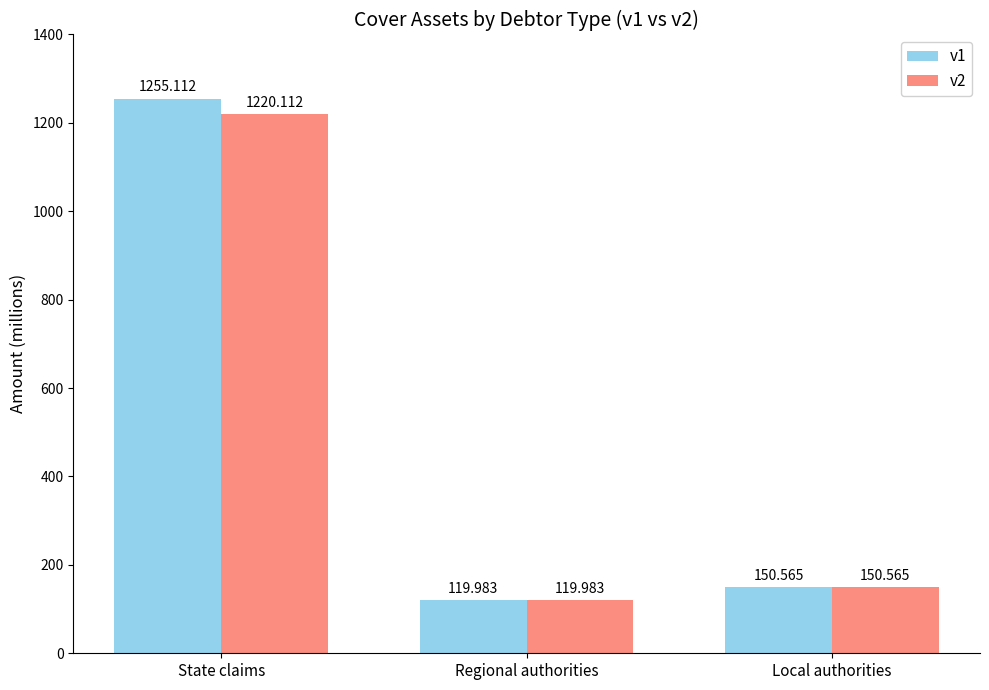

Which series changed the most between State claims and Local authorities?

v1